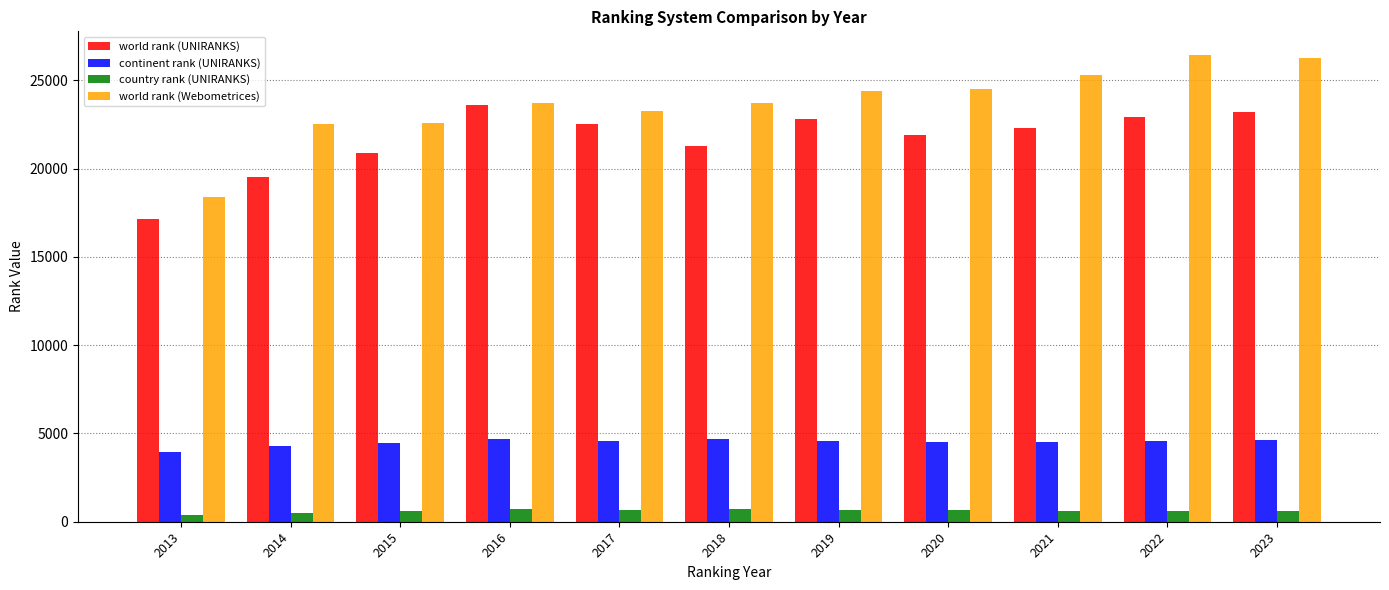

The country rank (UNIRANKS) series shows 585 at 2022. True or false?

True